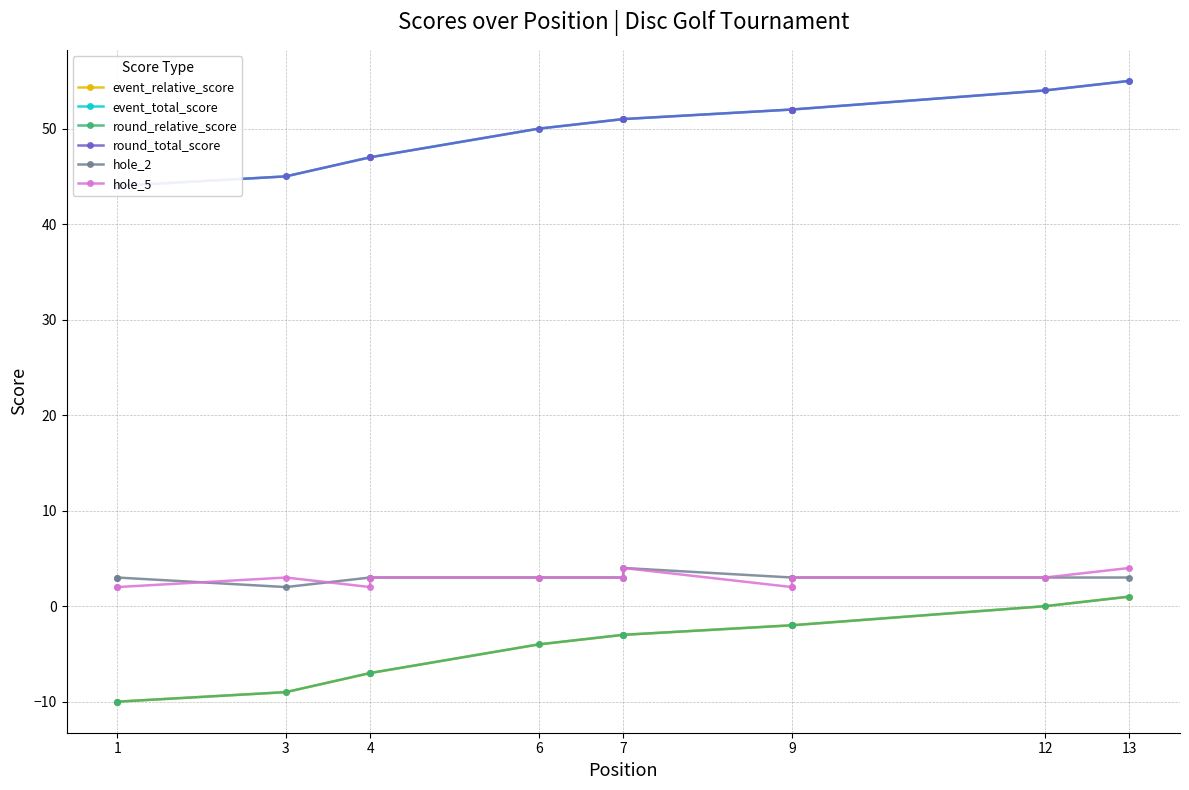

Which series has the largest total across all categories?

event_total_score